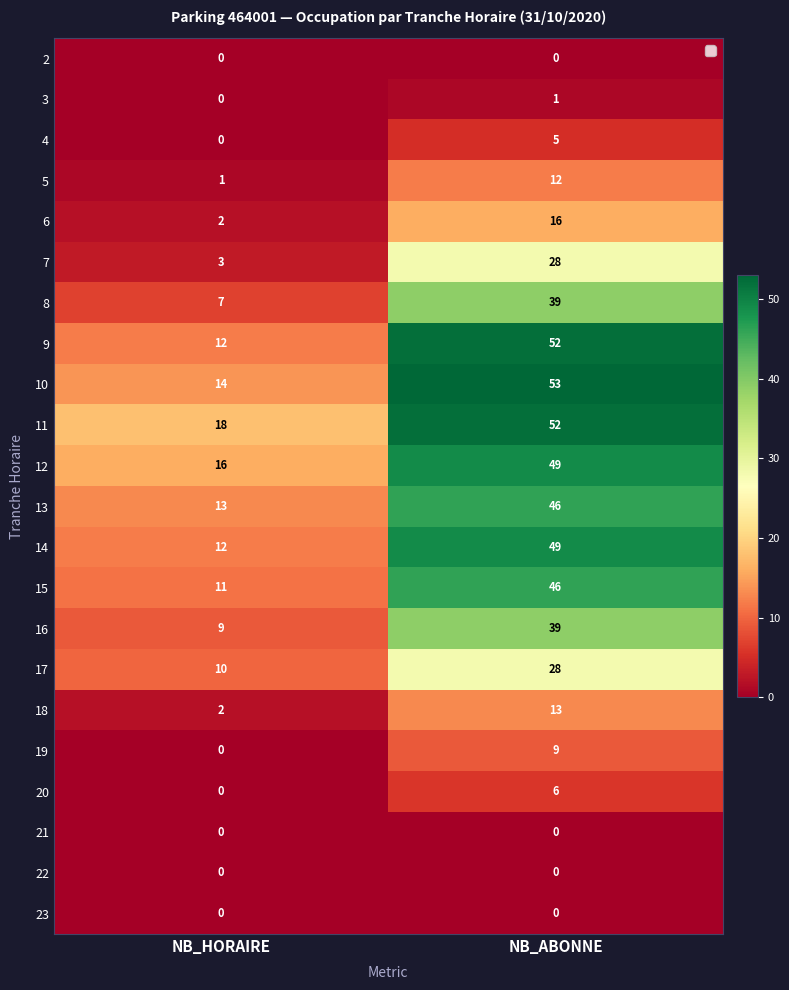

Rank the categories by 4 value from highest to lowest.

NB_ABONNE, NB_HORAIRE